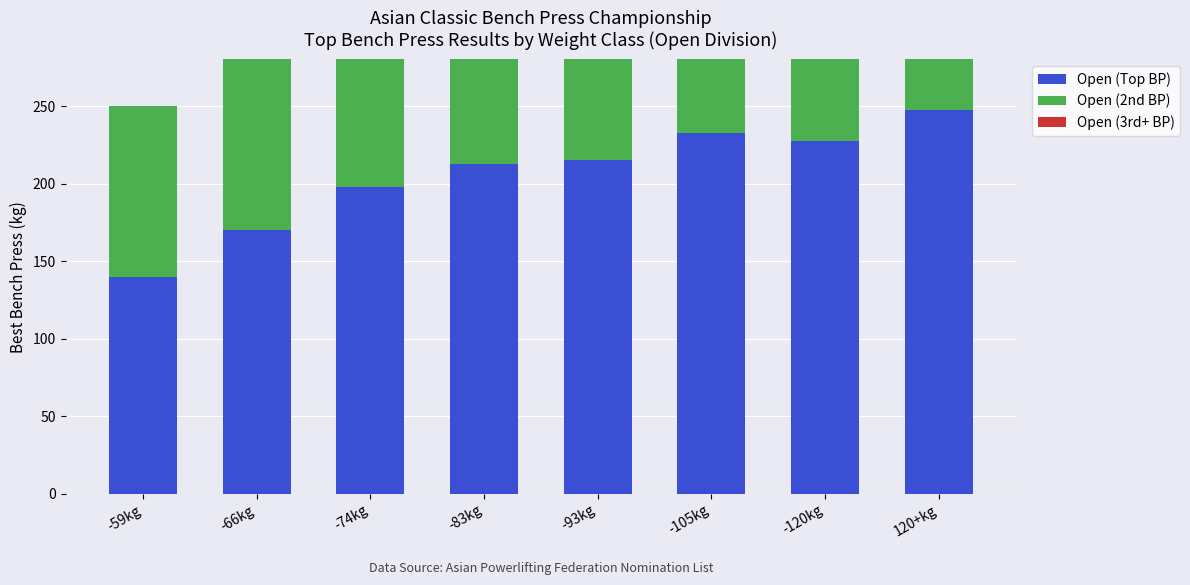

What is the spread (max minus min) of values at -59kg?

140.0